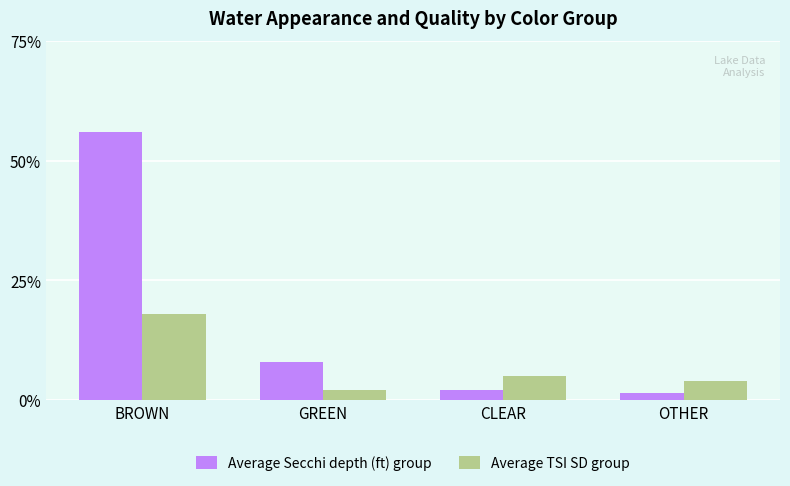

What is the label of the 2nd bar from the left?

GREEN